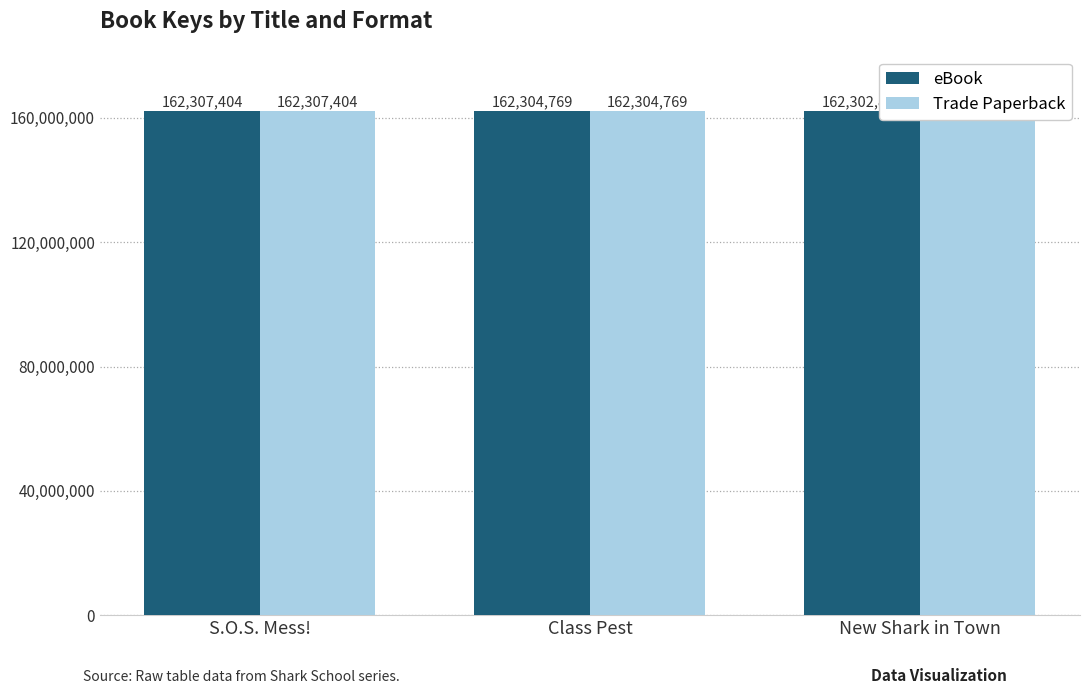

At which category is the sum across all series the highest?

S.O.S. Mess!